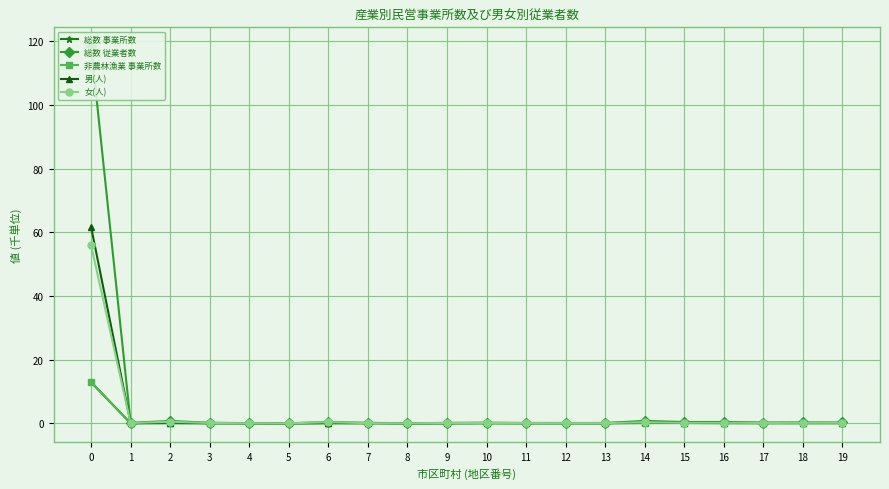

The 男(人) series shows 0.1 at 12. True or false?

True